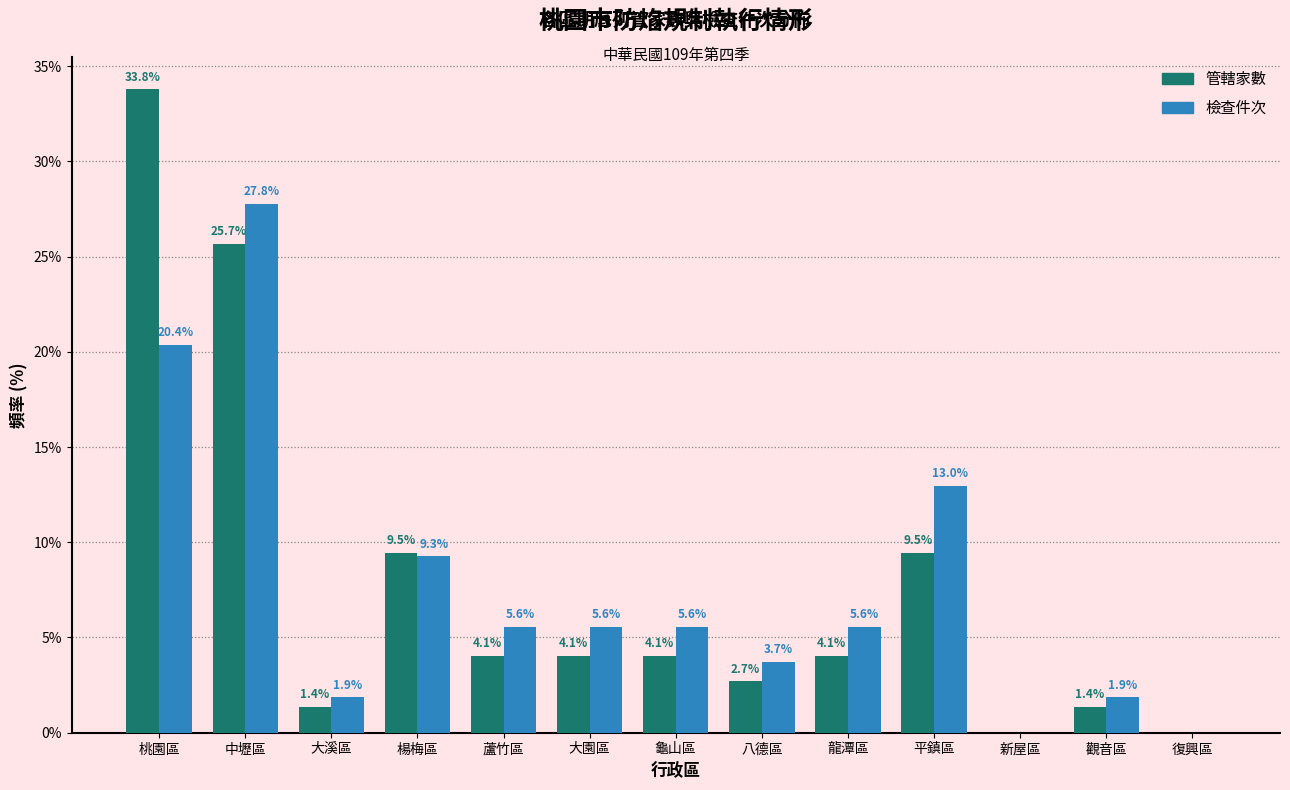

Reading left to right, extract all data points from this chart.

管轄家數: 桃園區=33.8	中壢區=25.7	大溪區=1.4	楊梅區=9.5	蘆竹區=4.1	大園區=4.1	龜山區=4.1	八德區=2.7	龍潭區=4.1	平鎮區=9.5	新屋區=0.0	觀音區=1.4	復興區=0.0
檢查件次: 桃園區=20.4	中壢區=27.8	大溪區=1.9	楊梅區=9.3	蘆竹區=5.6	大園區=5.6	龜山區=5.6	八德區=3.7	龍潭區=5.6	平鎮區=13.0	新屋區=0.0	觀音區=1.9	復興區=0.0